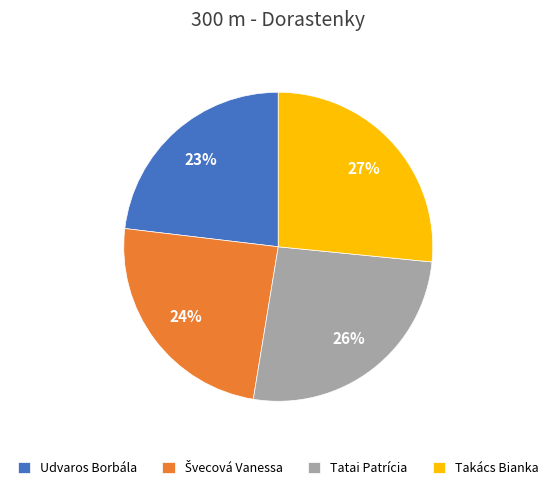

To the nearest percent, what portion does Takács Bianka represent?

27%